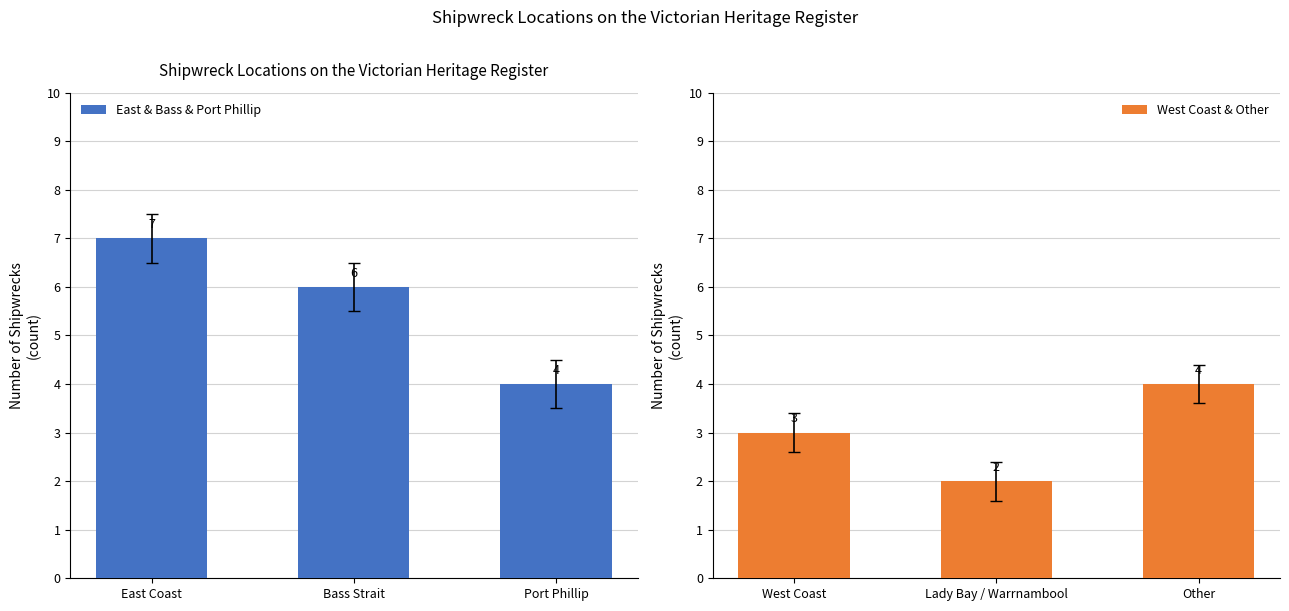

The East & Bass & Port Phillip series shows 1 at Port Phillip. True or false?

False